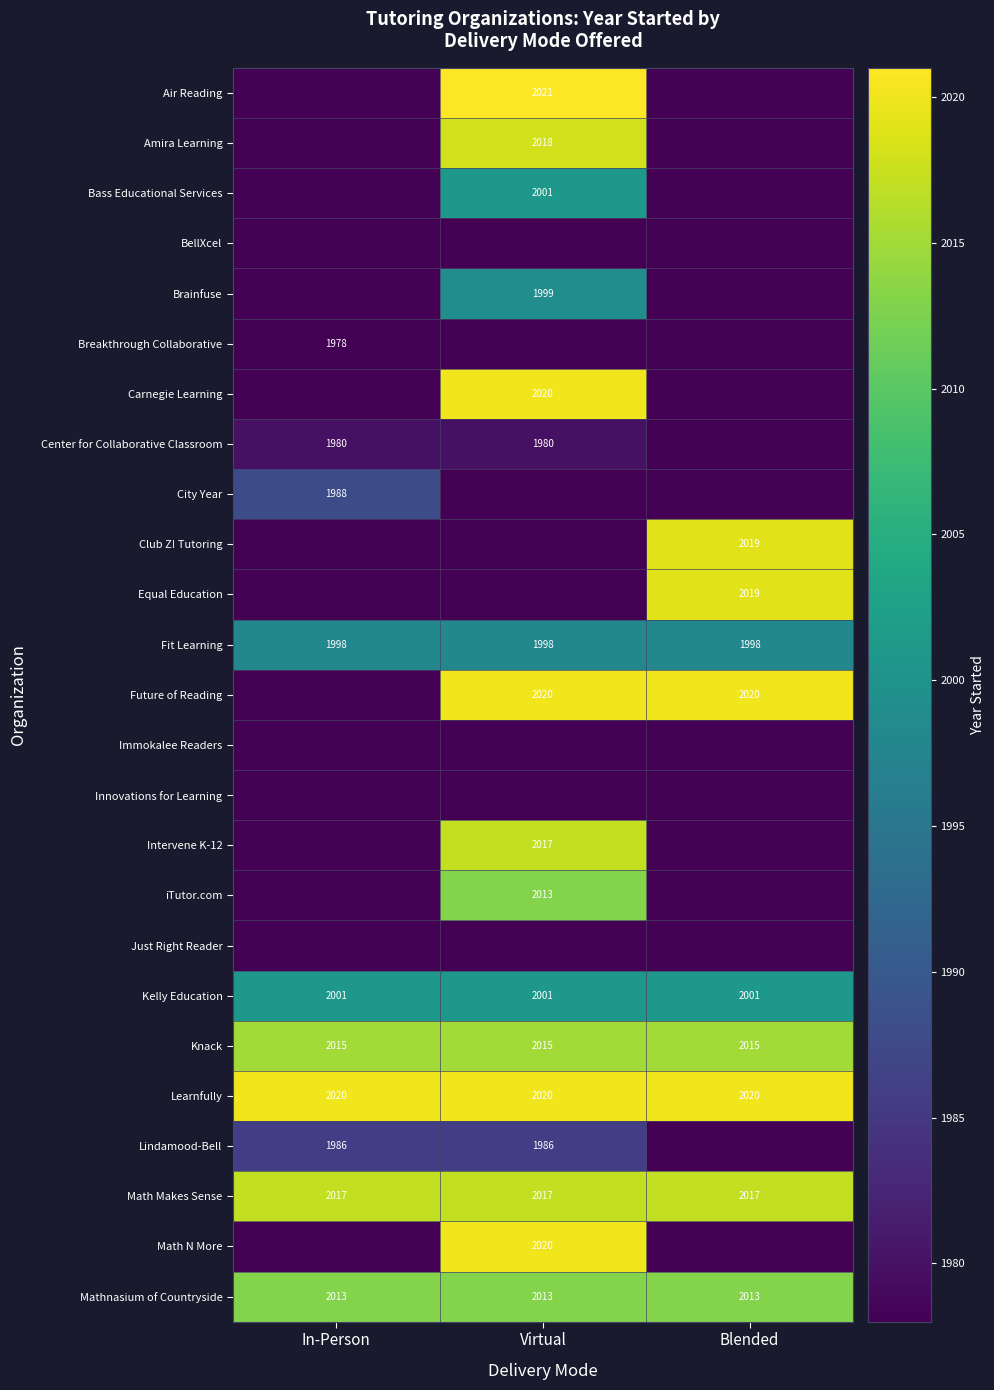

What is the sum of the Center for Collaborative Classroom values at Virtual and In-Person?

3960